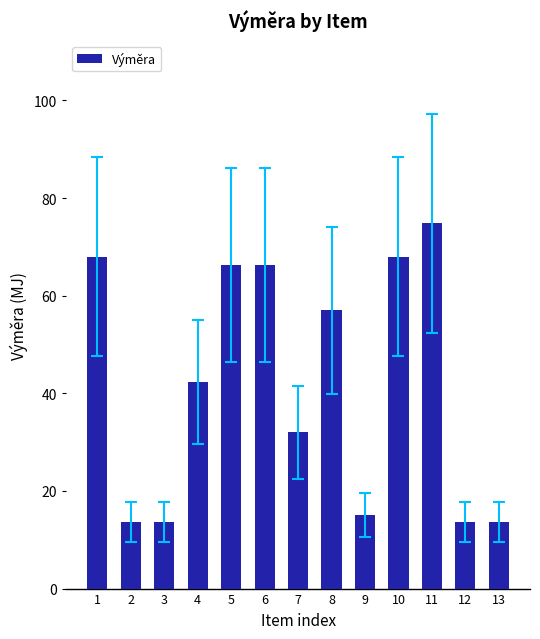

What is the value of the 4th bar from the left?

42.4